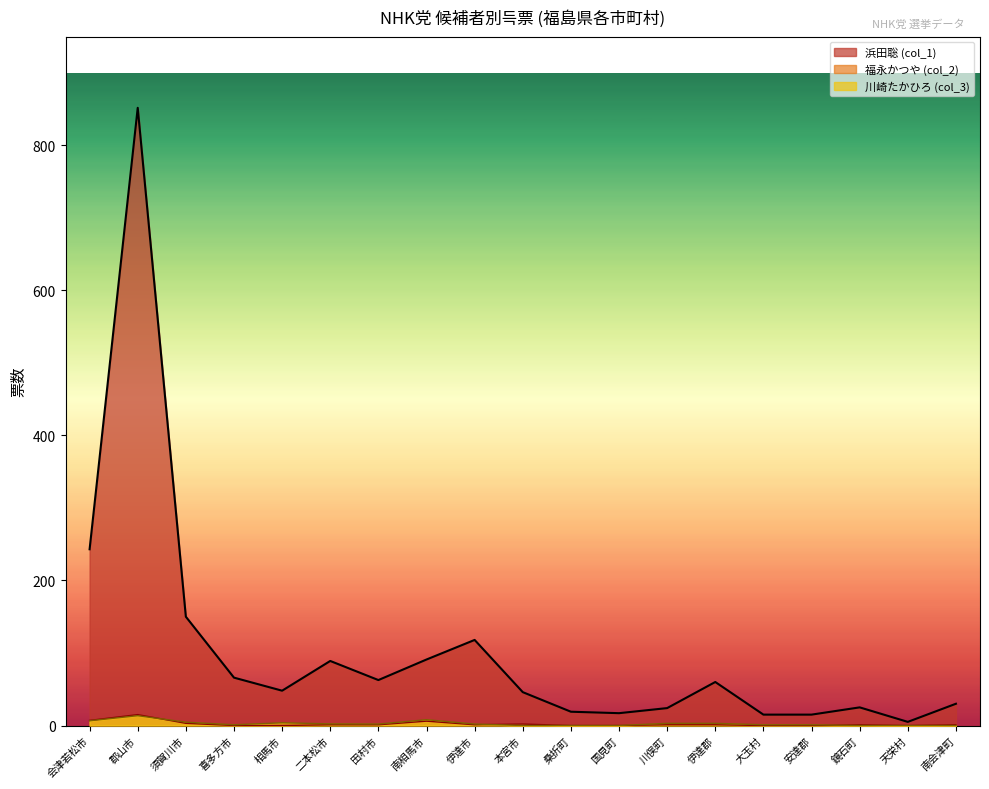

Rank the categories by 浜田聡 (col_1) value from highest to lowest.

郡山市, 会津若松市, 須賀川市, 伊達市, 南相馬市, 二本松市, 喜多方市, 田村市, 伊達郡, 相馬市, 本宮市, 南会津町, 鏡石町, 川俣町, 桑折町, 国見町, 大玉村, 安達郡, 天栄村